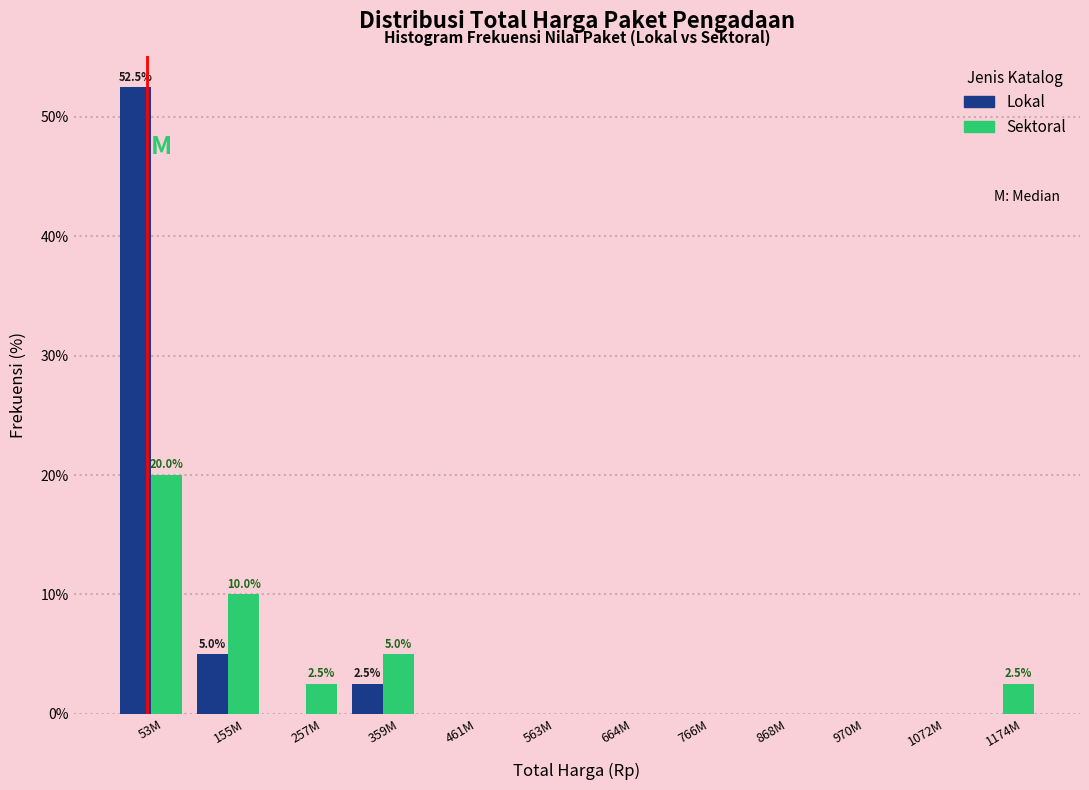

Reading left to right, extract all data points from this chart.

Lokal: 53M=52.5	155M=5.0	257M=0.0	359M=2.5	461M=0.0	563M=0.0	664M=0.0	766M=0.0	868M=0.0	970M=0.0	1072M=0.0	1174M=0.0
Sektoral: 53M=20.0	155M=10.0	257M=2.5	359M=5.0	461M=0.0	563M=0.0	664M=0.0	766M=0.0	868M=0.0	970M=0.0	1072M=0.0	1174M=2.5